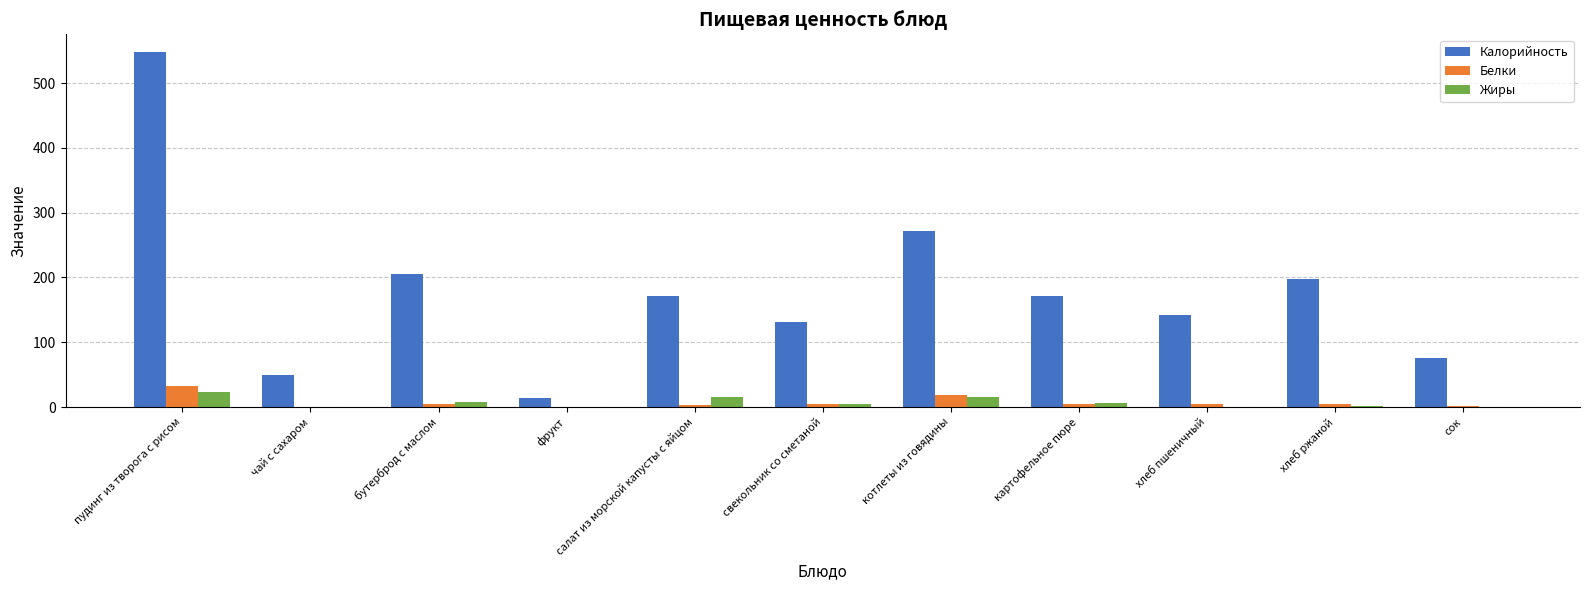

What is the difference between the Калорийность values at сок and хлеб ржаной?

121.2